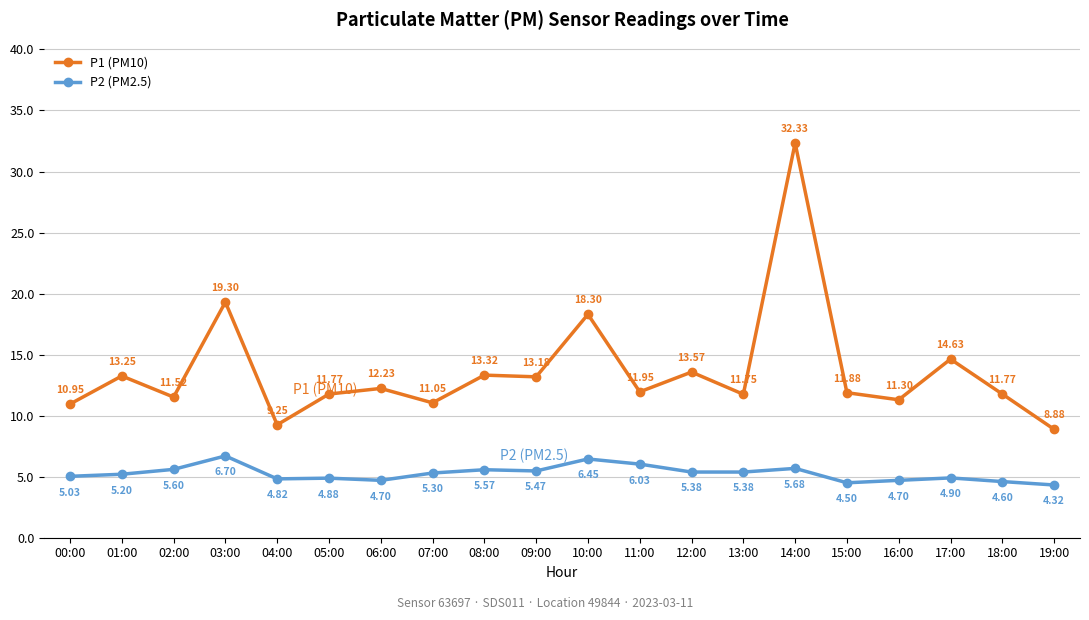

How many interior local peaks does the P1 (PM10) series have?

8